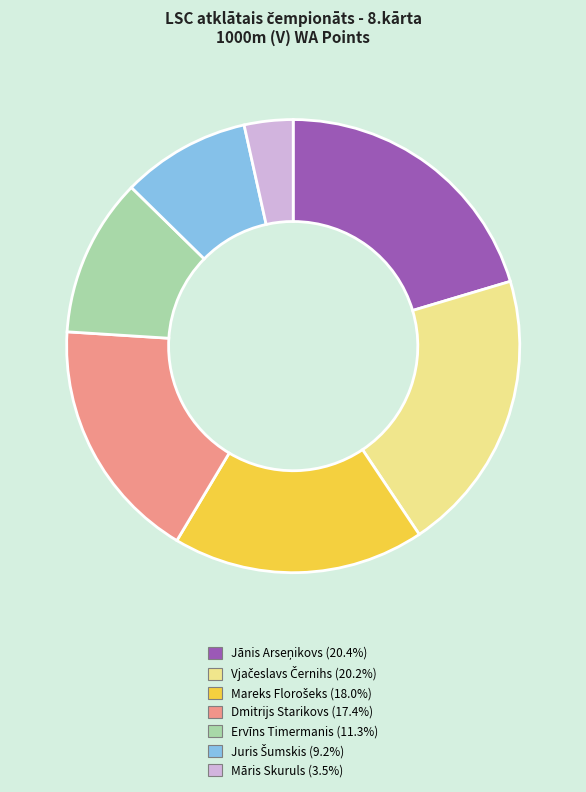

Is there a majority slice in this chart?

No